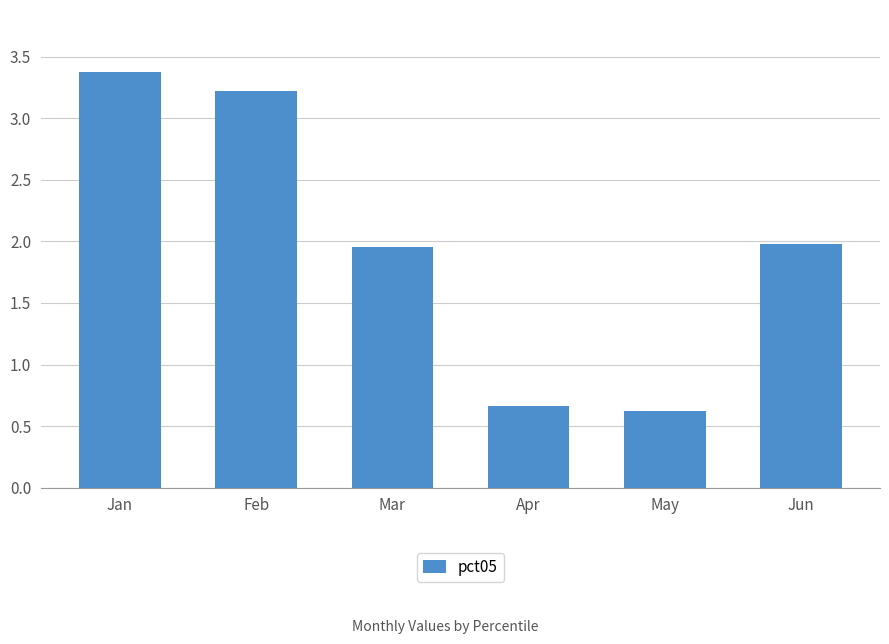

What is the difference between the maximum and minimum values?

2.7